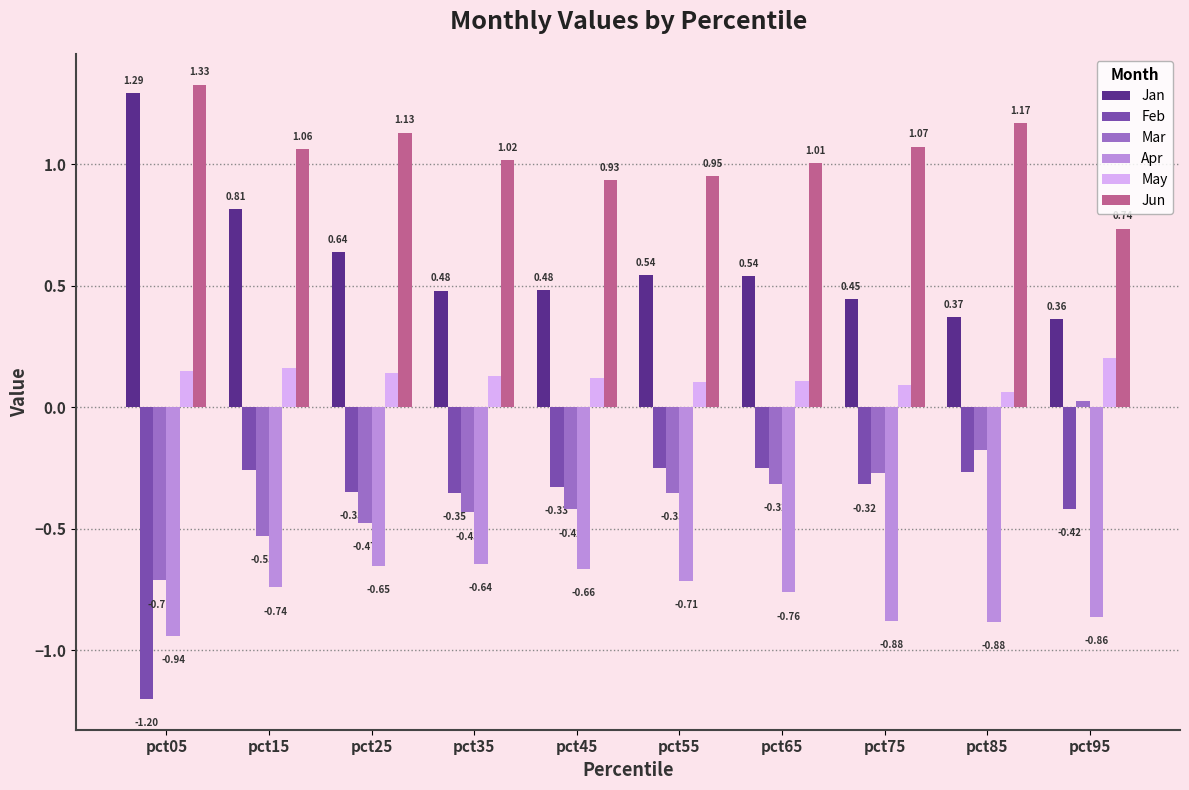

Does the chart contain any negative values?

Yes